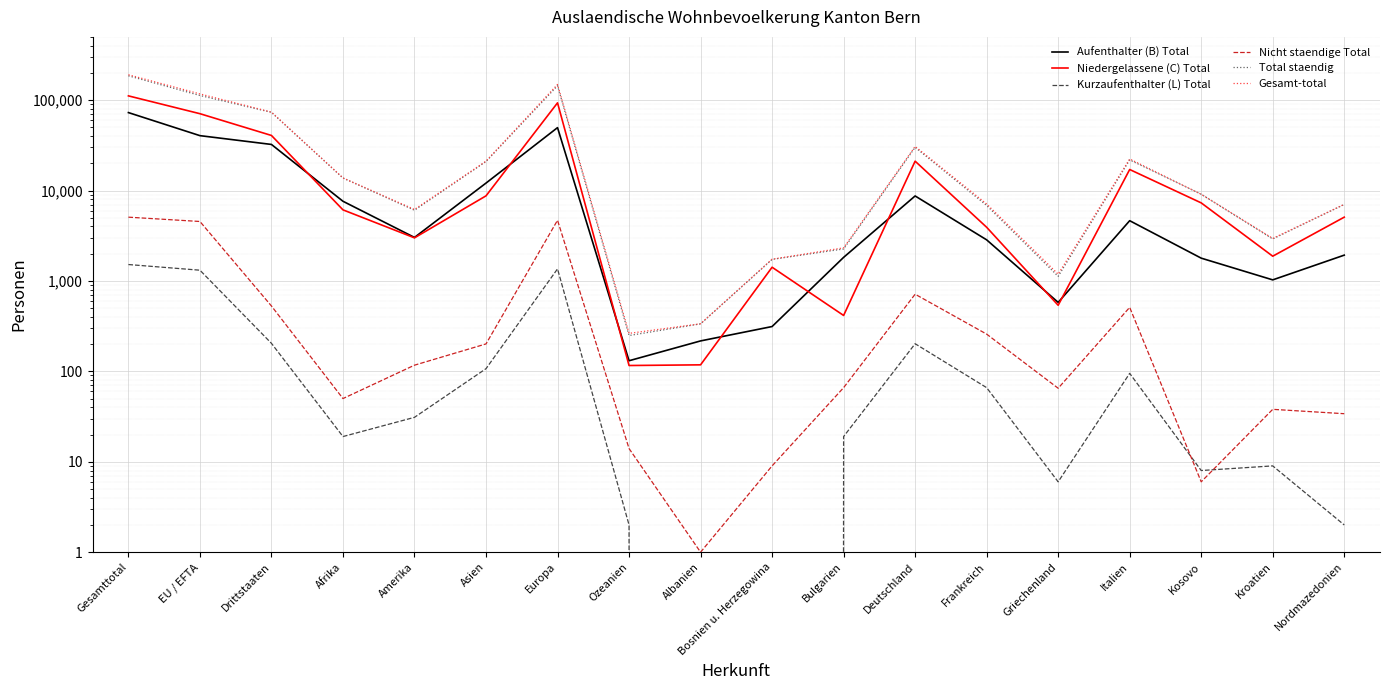

What are all the series names shown in the legend?

Aufenthalter (B) Total, Niedergelassene (C) Total, Kurzaufenthalter (L) Total, Nicht staendige Total, Total staendig, Gesamt-total